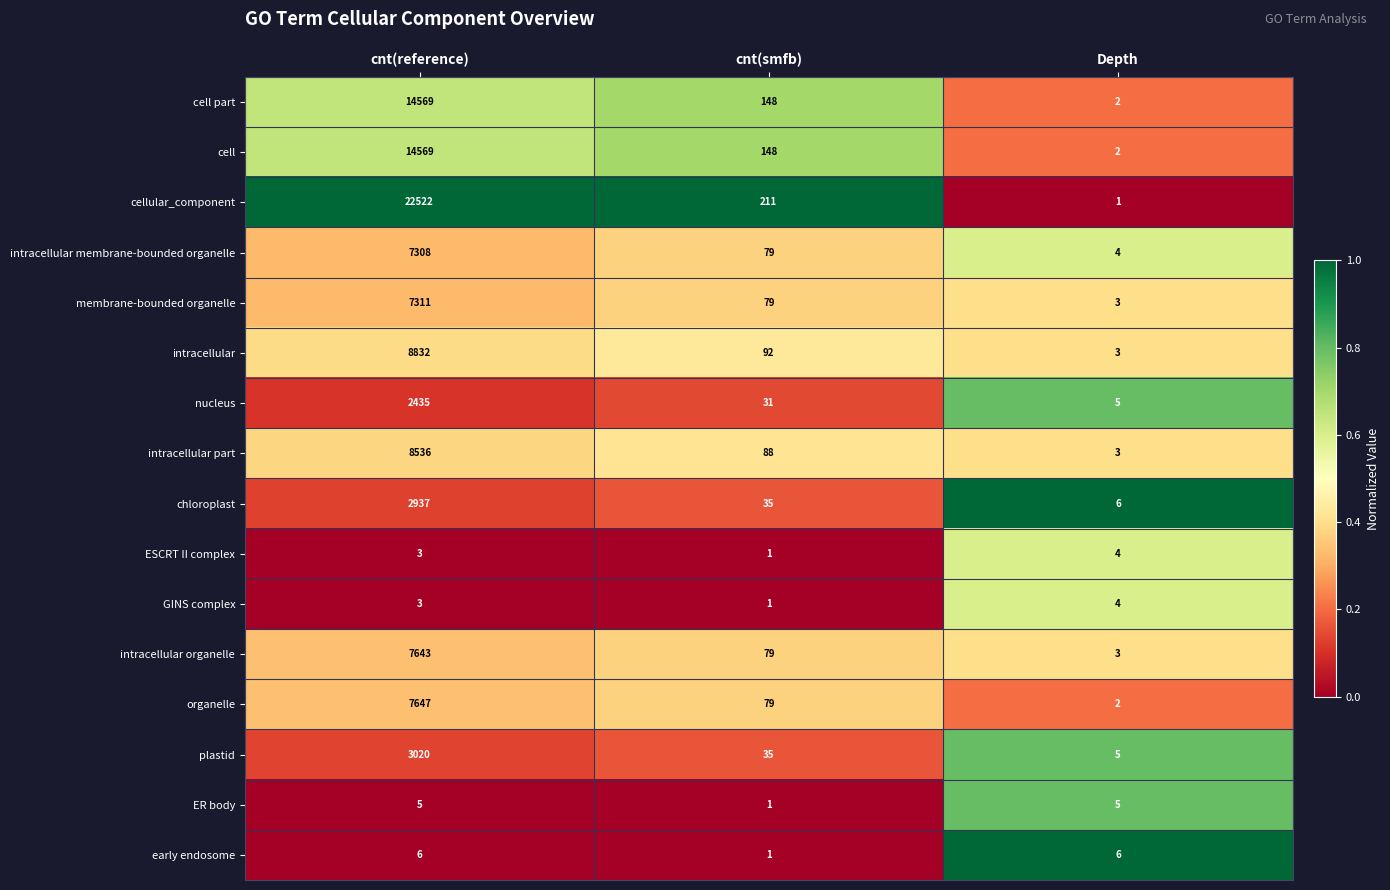

At which category does the chart reach its peak across all series?

cnt(reference)